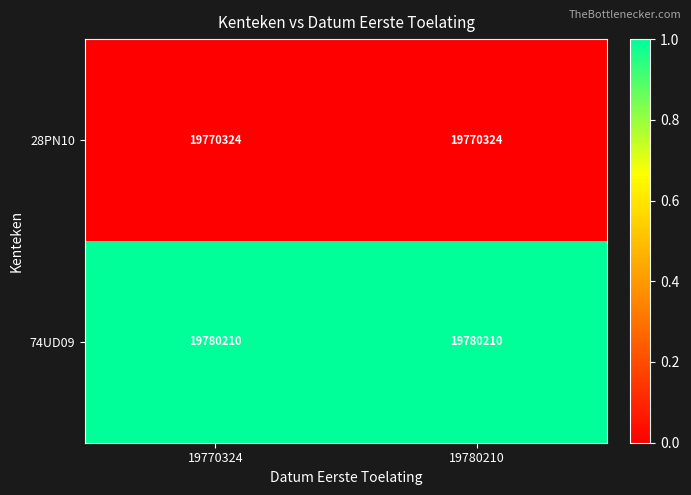

Reading left to right, list all the values displayed in this chart.

28PN10: 19770324	19770324
74UD09: 19780210	19780210